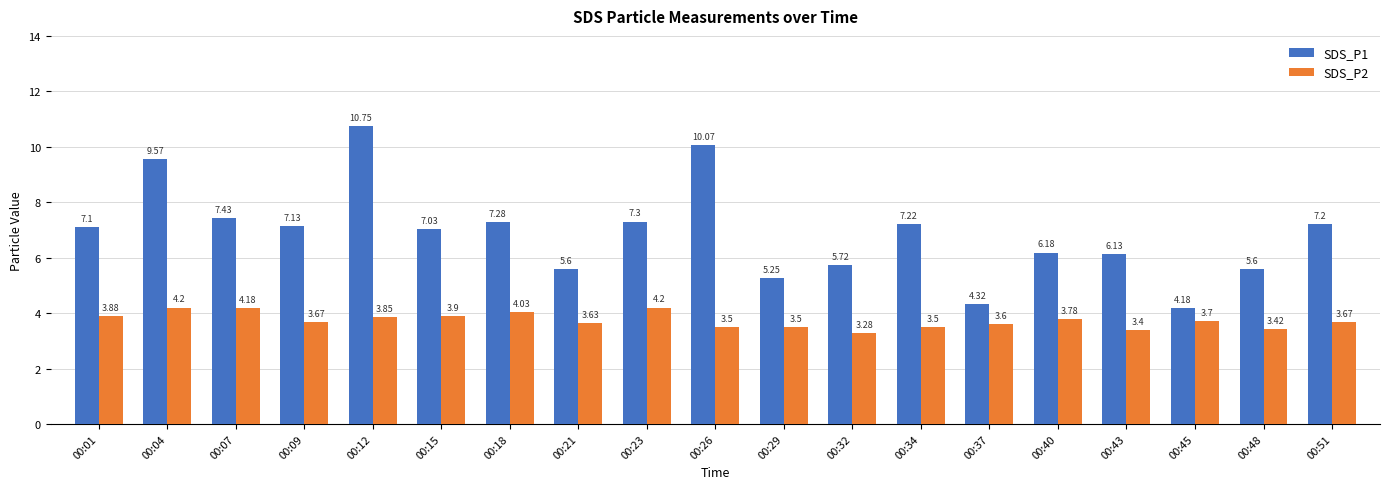

What is the difference between the second highest and second lowest values in the SDS_P2 series?

0.8